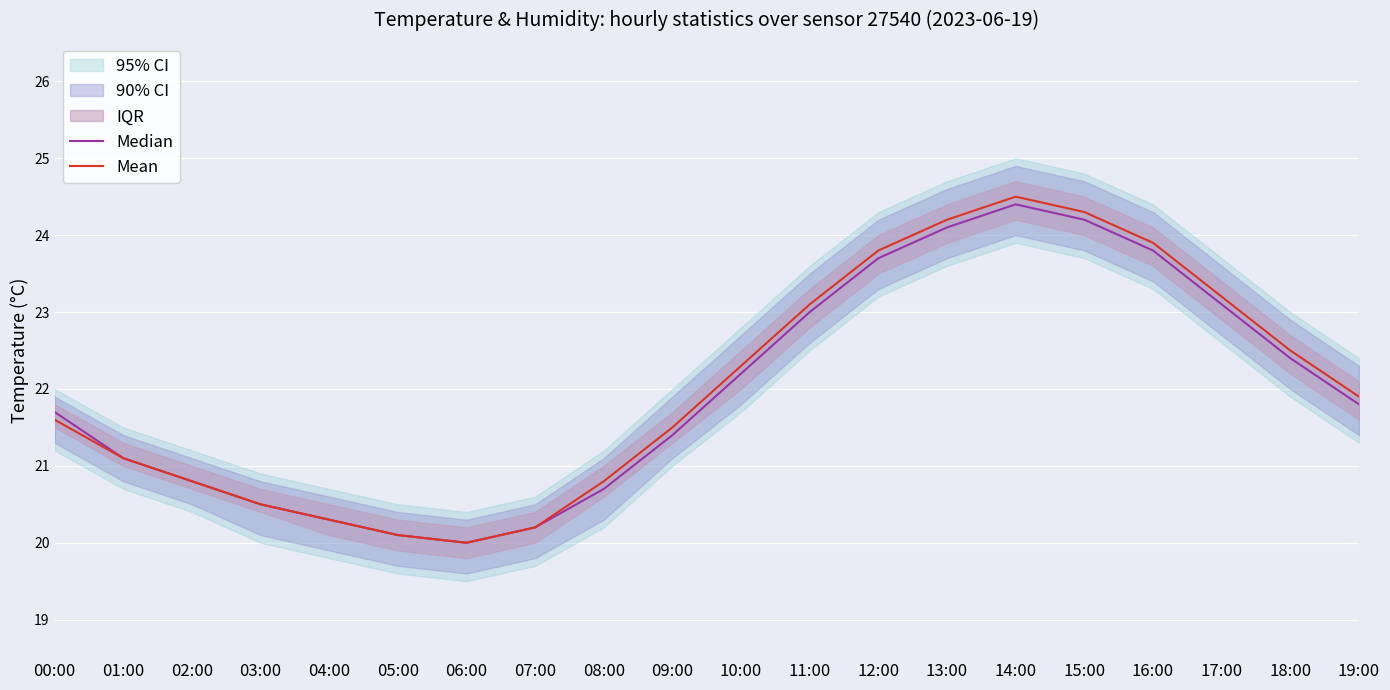

How many lines are shown in the chart?

2